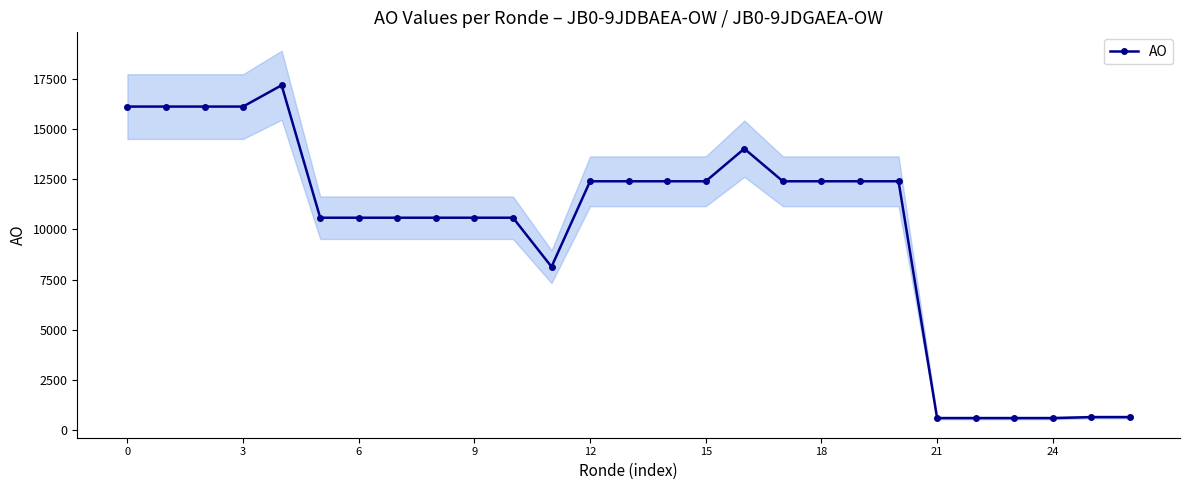

Does the chart display data point markers on the line(s)?

Yes